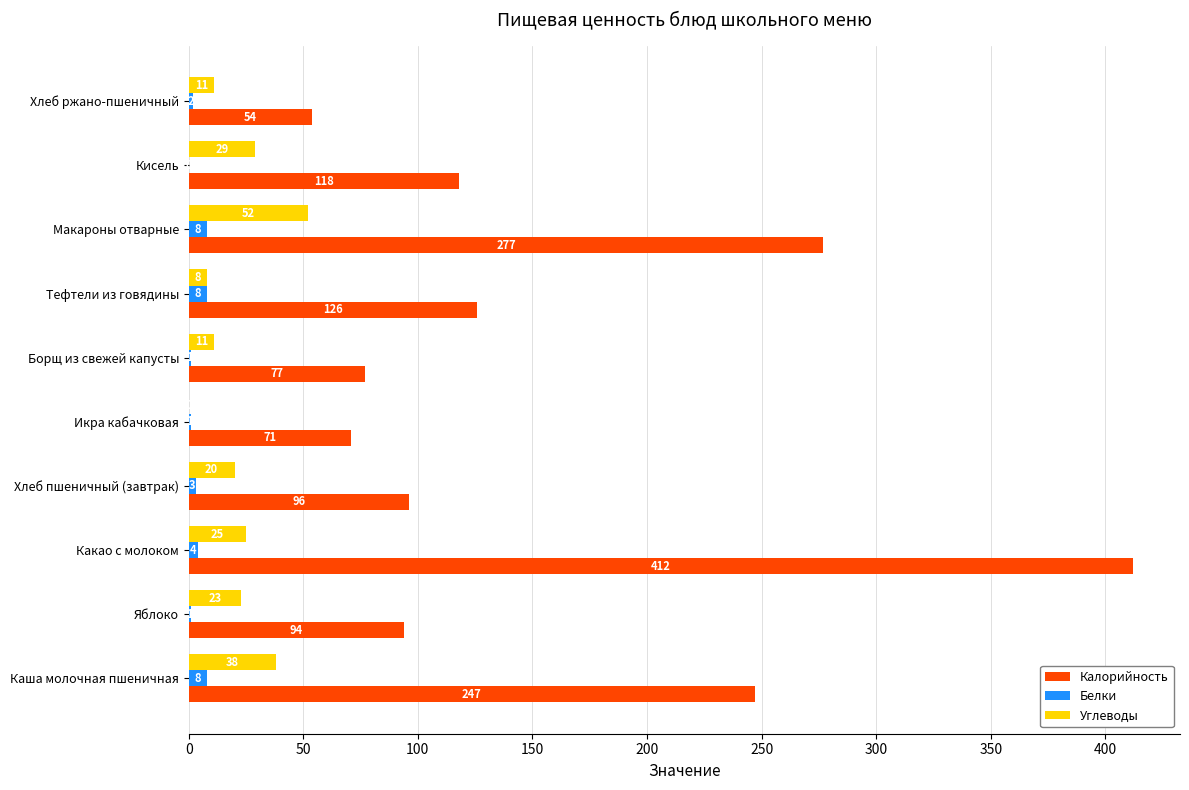

At which label is Углеводы closest to 26?

Какао с молоком